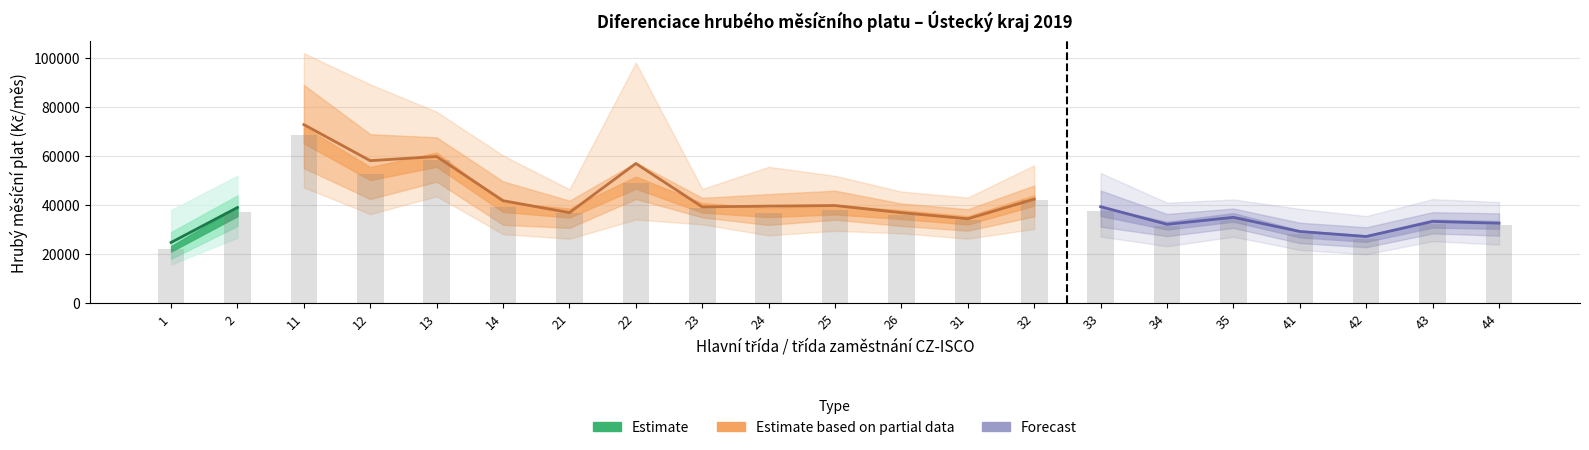

Reading left to right, what are all the values shown in this chart?

median: 1=22167.7	2=37369.1	11=68645.1	12=52893.3	13=58577.4	14=39171.8	21=36768.3	22=49169.4	23=38908.6	24=36984.0	25=38112.8	26=36149.7	31=33798.8	32=41909.8	33=37464.5	34=31618.8	35=34993.5	41=28267.8	42=26319.8	43=32448.4	44=31945.8
q1: 1=18094.5	2=31520.3	11=55124.9	12=42491.1	13=49571.1	14=31973.1	21=30709.9	22=42526.0	23=35014.9	24=31910.2	25=34033.3	26=31514.9	31=29571.3	32=35423.7	33=31208.7	34=27339.4	35=30688.1	41=24500.6	42=22823.4	43=28449.2	44=27535.2
q3: 1=29002.9	2=43956.2	11=89080.5	12=68979.2	13=67682.9	14=49721.8	21=41814.4	22=57407.6	23=42972.3	24=44505.3	25=45897.4	26=40656.8	31=38338.9	32=48015.6	33=45948.8	34=36389.8	35=38623.2	41=32814.5	42=30948.9	43=37116.9	44=36632.9
d1: 1=15758.5	2=26690.1	11=47233.0	12=36360.6	13=43609.0	14=28153.7	21=26288.4	22=34127.1	23=32143.3	24=27670.8	25=29517.2	26=28486.6	31=26323.7	32=30274.0	33=27154.7	34=23219.2	35=27095.1	41=21696.9	42=19959.1	43=25296.5	44=23904.8
d9: 1=38033.8	2=52028.5	11=102025.7	12=89308.7	13=78141.2	14=60263.1	21=46499.2	22=98201.2	23=46580.3	24=55638.8	25=51970.8	26=45525.5	31=43114.6	32=56255.5	33=53113.7	34=40997.9	35=42310.7	41=38457.4	42=35543.9	43=42438.1	44=41272.7
mean: 1=24749.6	2=39032.9	11=72878.0	12=58157.4	13=59860.6	14=41811.2	21=36937.6	22=56998.3	23=39286.7	24=39596.5	25=39836.7	26=36915.8	31=34430.9	32=42467.5	33=39370.6	34=32163.3	35=35016.4	41=29230.2	42=27185.3	43=33346.7	44=32602.4